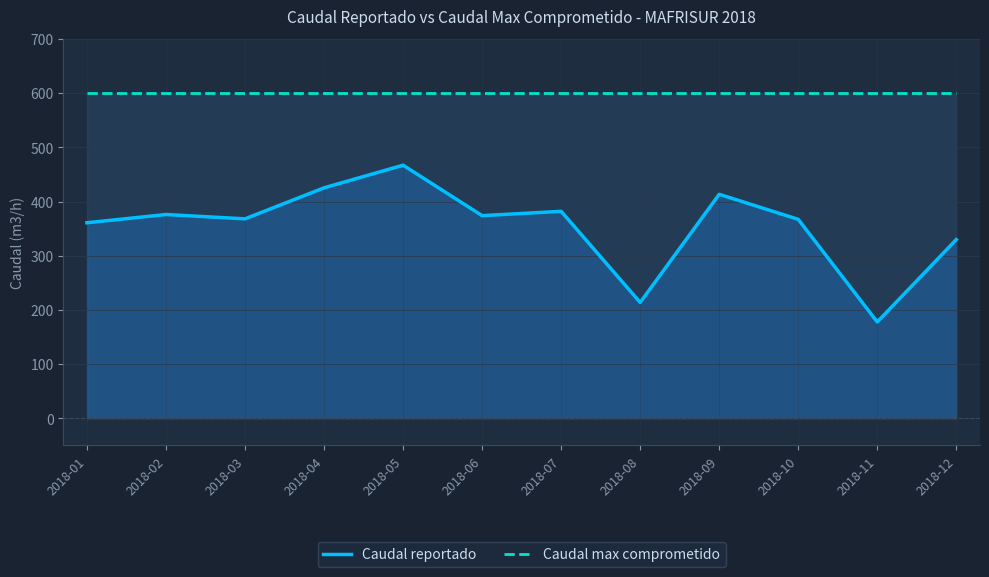

Reading left to right, what are all the values shown in this chart?

Caudal reportado: 360.8	376.0	368.0	425.2	467.0	373.9	381.9	213.8	413.3	367.1	177.8	329.8
Caudal max comprometido: 600.0	600.0	600.0	600.0	600.0	600.0	600.0	600.0	600.0	600.0	600.0	600.0